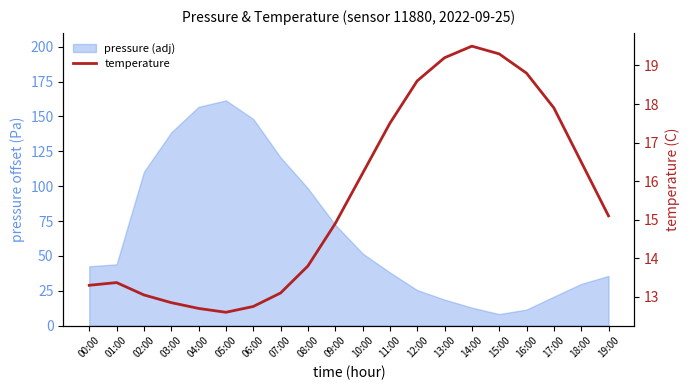

Reading right to left, transcribe all the data shown in this chart.

15.1	16.5	17.9	18.8	19.3	19.5	19.2	18.6	17.5	16.2	14.9	13.8	13.1	12.8	12.6	12.7	12.8	13.1	13.4	13.3